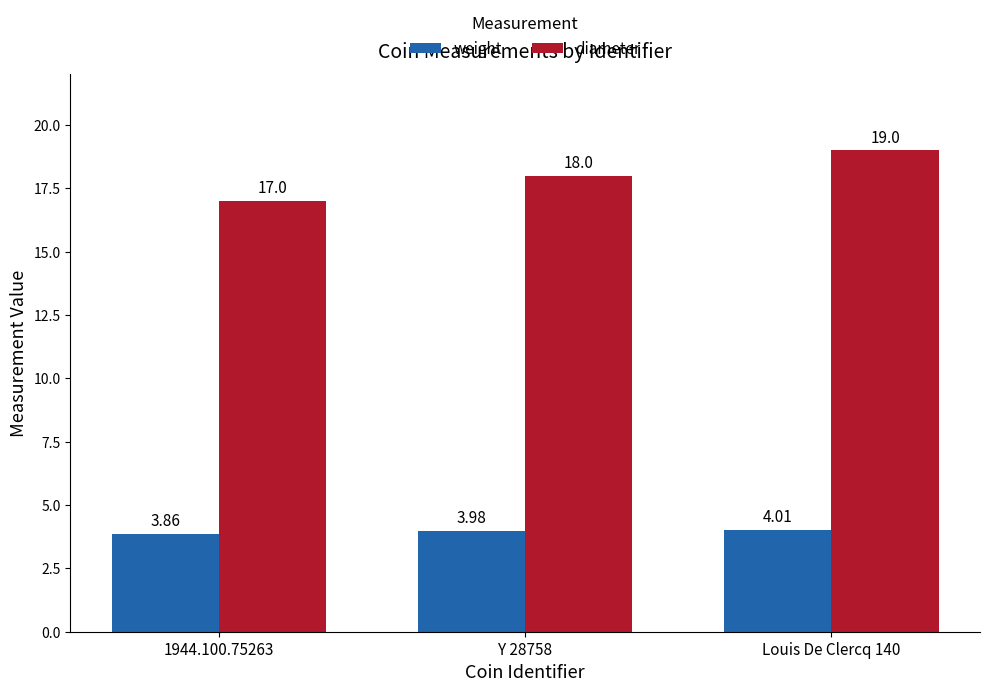

What is the difference between the diameter values at Y 28758 and 1944.100.75263?

1.0